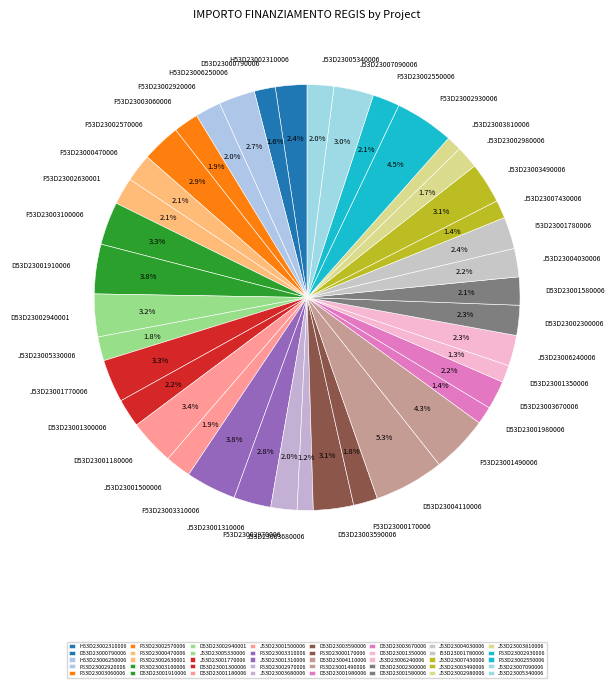

What is the largest slice in the pie chart?

D53D23004110006